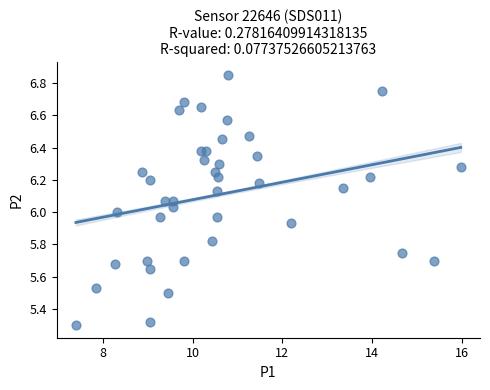

What is the range of X values (max minus min)?

8.6